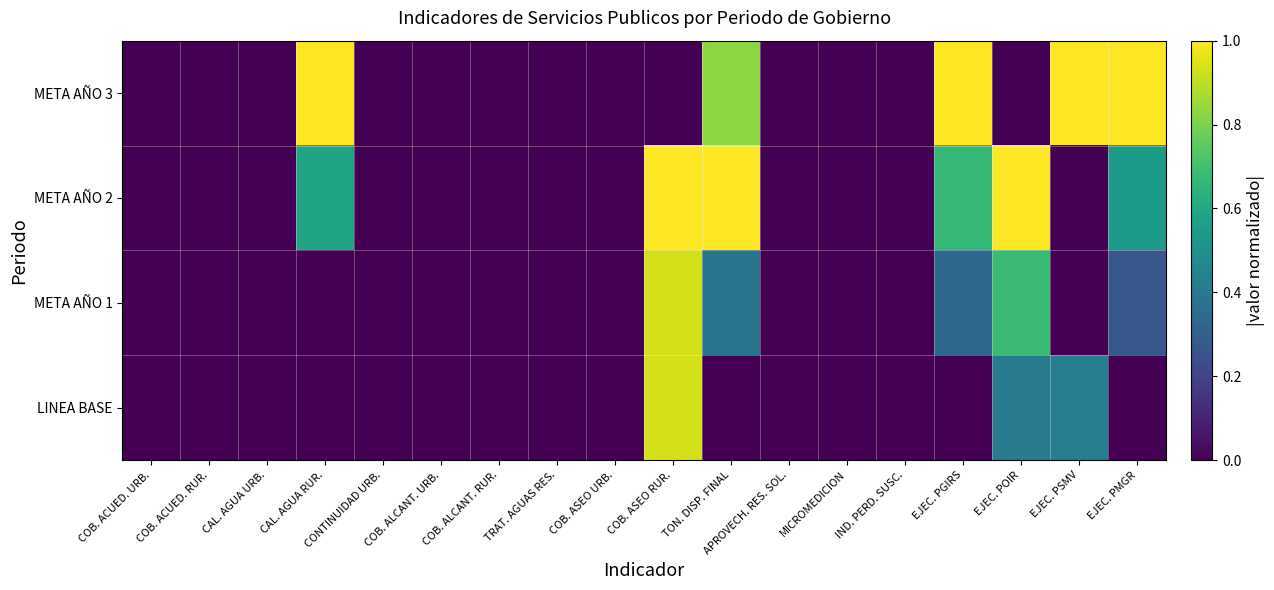

Reading left to right, extract all data points from this chart.

LINEA BASE: COB. ACUED. URB.=0.0	COB. ACUED. RUR.=0.0	CAL. AGUA URB.=0.0	CAL. AGUA RUR.=0.0	CONTINUIDAD URB.=0.0	COB. ALCANT. URB.=0.0	COB. ALCANT. RUR.=0.0	TRAT. AGUAS RES.=0.0	COB. ASEO URB.=0.0	COB. ASEO RUR.=0.9	TON. DISP. FINAL=0.0	APROVECH. RES. SOL.=0.0	MICROMEDICION=0.0	IND. PERD. SUSC.=0.0	EJEC. PGIRS=0.0	EJEC. POIR=0.4	EJEC. PSMV=0.4	EJEC. PMGR=0.0
META AÑO 1: COB. ACUED. URB.=0.0	COB. ACUED. RUR.=0.0	CAL. AGUA URB.=0.0	CAL. AGUA RUR.=0.0	CONTINUIDAD URB.=0.0	COB. ALCANT. URB.=0.0	COB. ALCANT. RUR.=0.0	TRAT. AGUAS RES.=0.0	COB. ASEO URB.=0.0	COB. ASEO RUR.=0.9	TON. DISP. FINAL=0.4	APROVECH. RES. SOL.=0.0	MICROMEDICION=0.0	IND. PERD. SUSC.=0.0	EJEC. PGIRS=0.3	EJEC. POIR=0.7	EJEC. PSMV=0.0	EJEC. PMGR=0.3
META AÑO 2: COB. ACUED. URB.=0.0	COB. ACUED. RUR.=0.0	CAL. AGUA URB.=0.0	CAL. AGUA RUR.=0.6	CONTINUIDAD URB.=0.0	COB. ALCANT. URB.=0.0	COB. ALCANT. RUR.=0.0	TRAT. AGUAS RES.=0.0	COB. ASEO URB.=0.0	COB. ASEO RUR.=1.0	TON. DISP. FINAL=1.0	APROVECH. RES. SOL.=0.0	MICROMEDICION=0.0	IND. PERD. SUSC.=0.0	EJEC. PGIRS=0.7	EJEC. POIR=1.0	EJEC. PSMV=0.0	EJEC. PMGR=0.5
META AÑO 3: COB. ACUED. URB.=0.0	COB. ACUED. RUR.=0.0	CAL. AGUA URB.=0.0	CAL. AGUA RUR.=1.0	CONTINUIDAD URB.=0.0	COB. ALCANT. URB.=0.0	COB. ALCANT. RUR.=0.0	TRAT. AGUAS RES.=0.0	COB. ASEO URB.=0.0	COB. ASEO RUR.=0.0	TON. DISP. FINAL=0.8	APROVECH. RES. SOL.=0.0	MICROMEDICION=0.0	IND. PERD. SUSC.=0.0	EJEC. PGIRS=1.0	EJEC. POIR=0.0	EJEC. PSMV=1.0	EJEC. PMGR=1.0